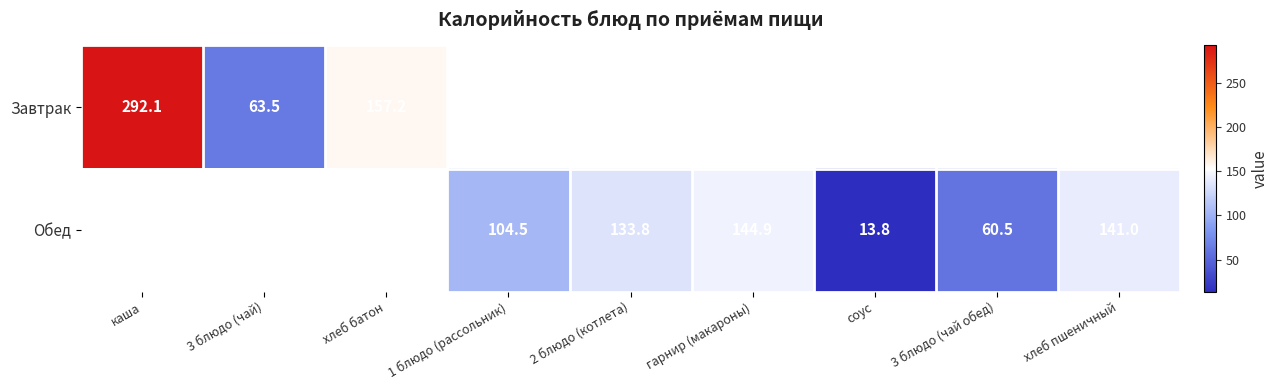

Is the value of Завтрак at 3 блюдо (чай) greater than the value of Обед at соус?

Yes